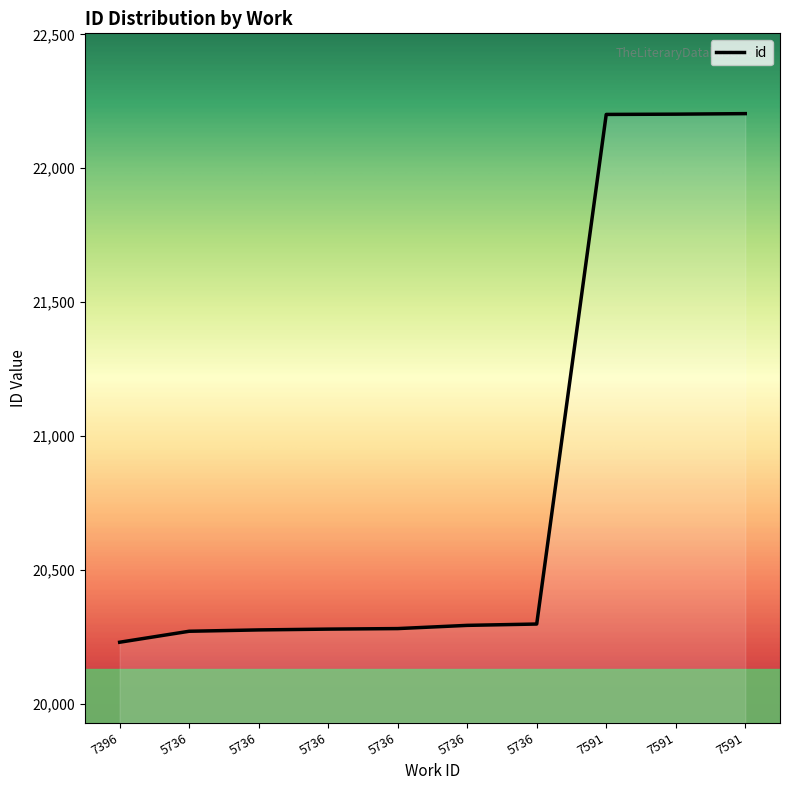

How many distinct data groups are displayed?

1